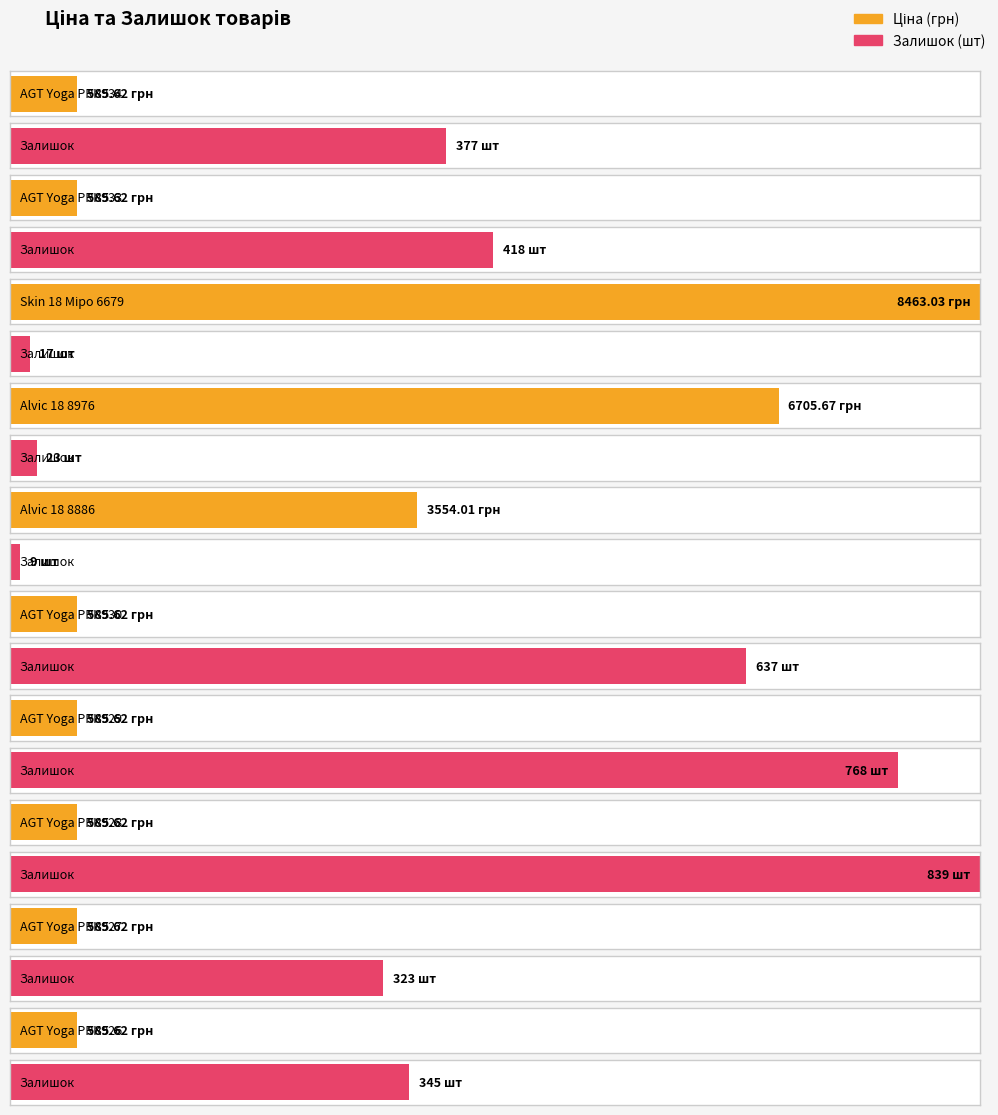

The value of Залишок at AGT Yoga PRK933 is 418.0. True or false?

True